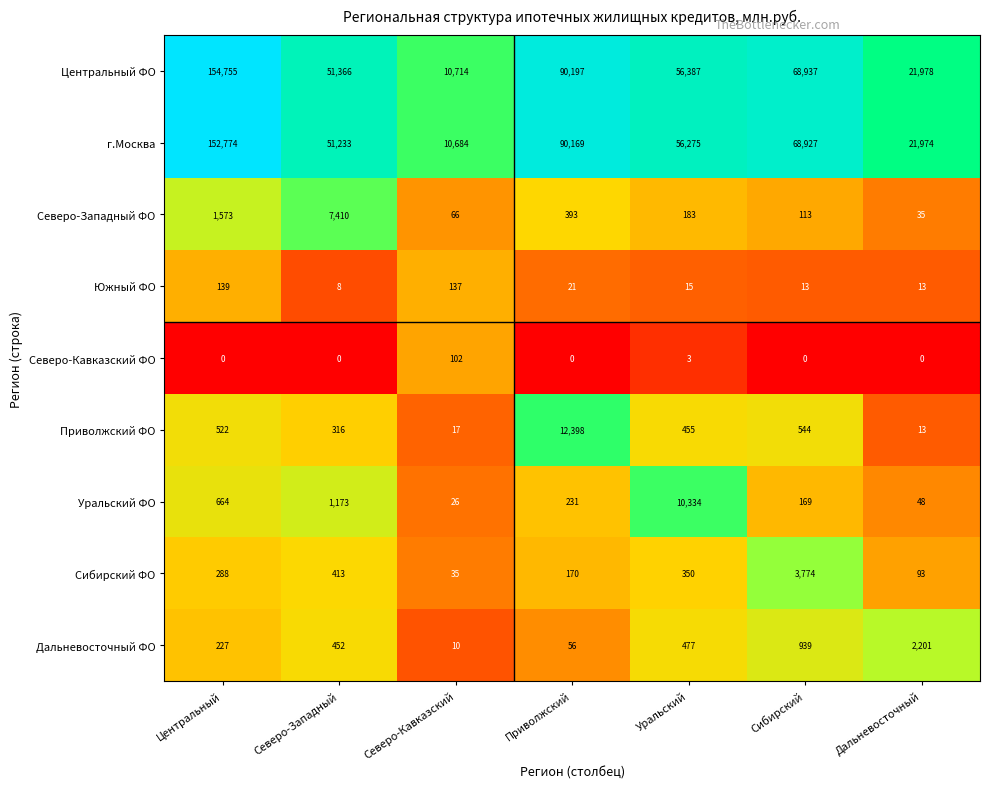

What is the difference between the Северо-Западный ФО values at Северо-Западный and Сибирский?

7297